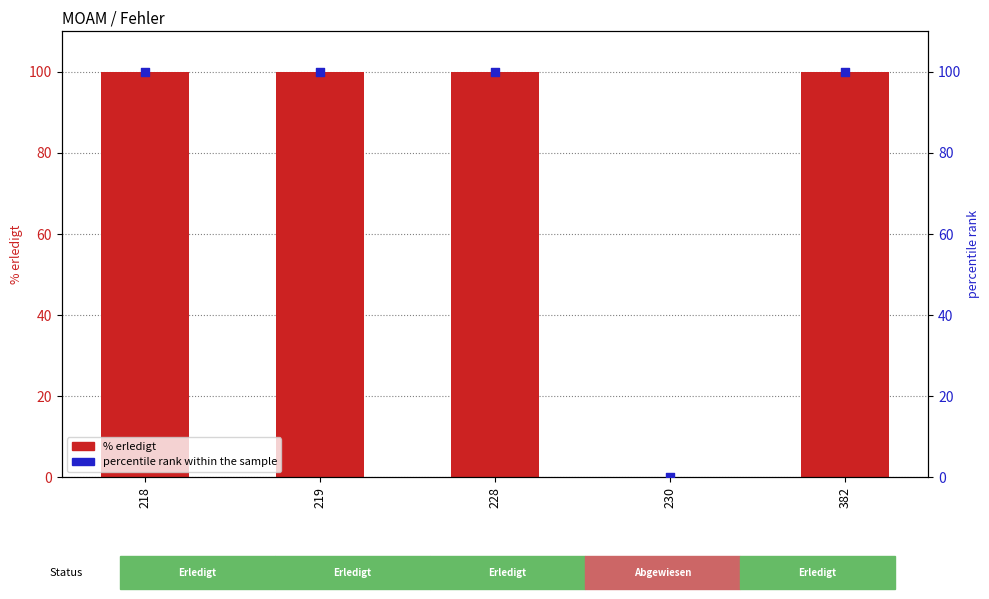

Which series reaches the minimum Y coordinate?

% erledigt